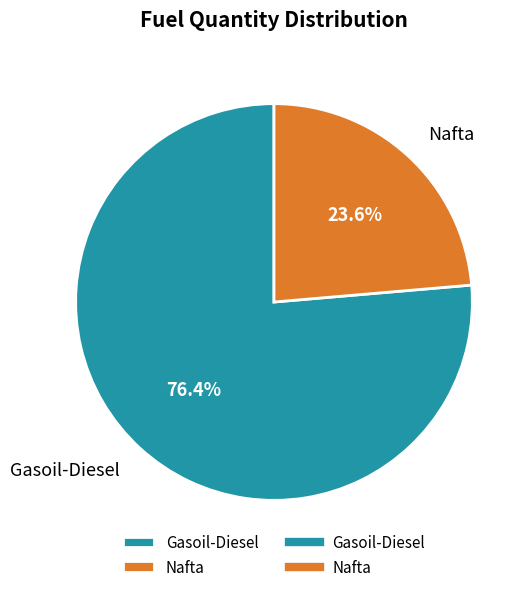

How many slices are in this pie chart?

2